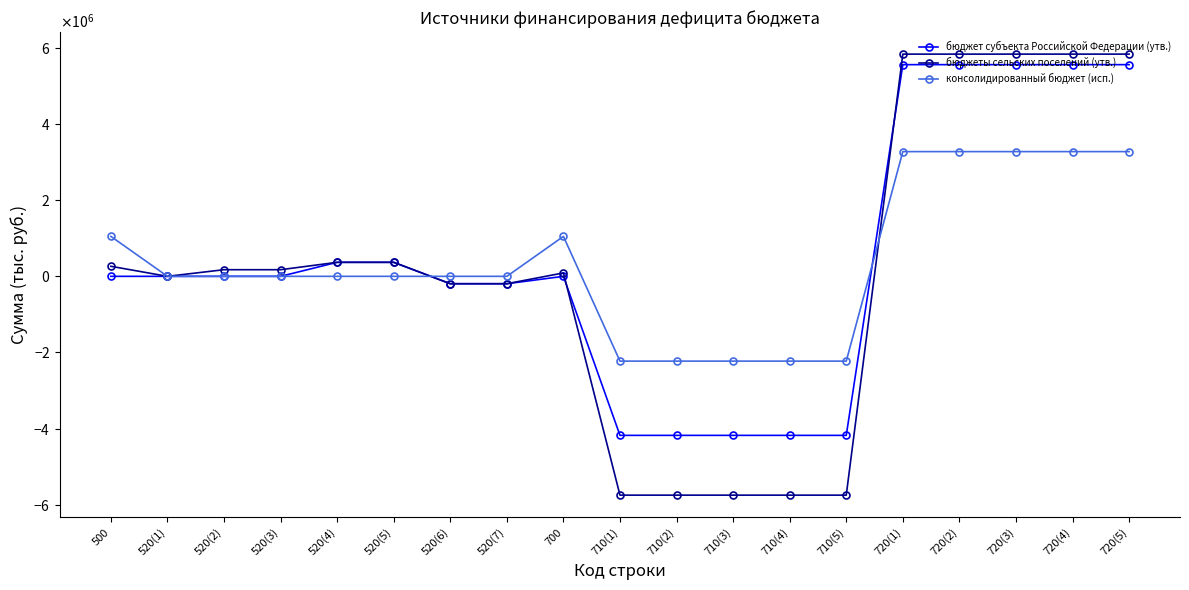

True or false: консолидированный бюджет (исп.) has more than 1 interior local peaks.

False